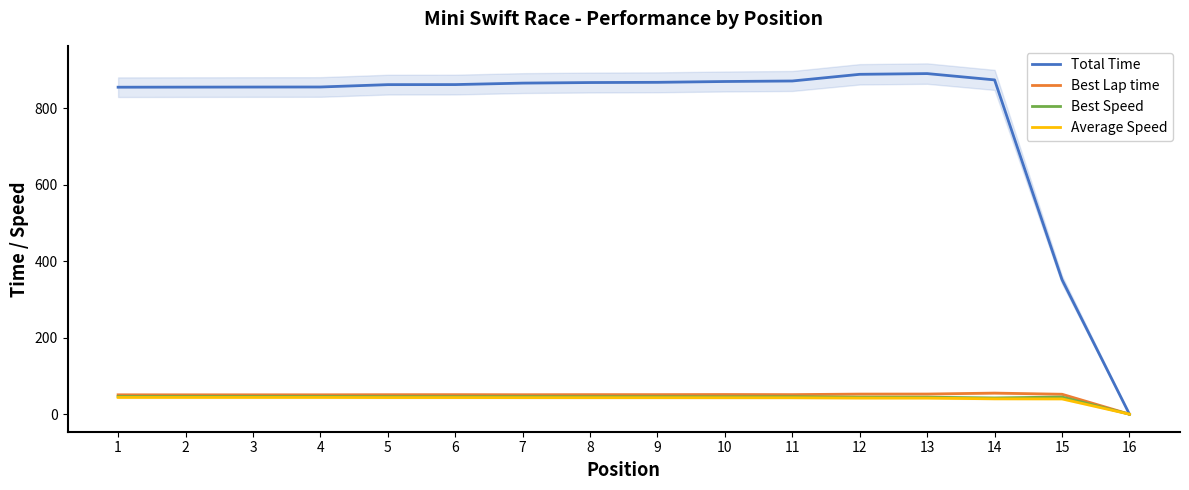

At which label is Average Speed closest to 21?

15